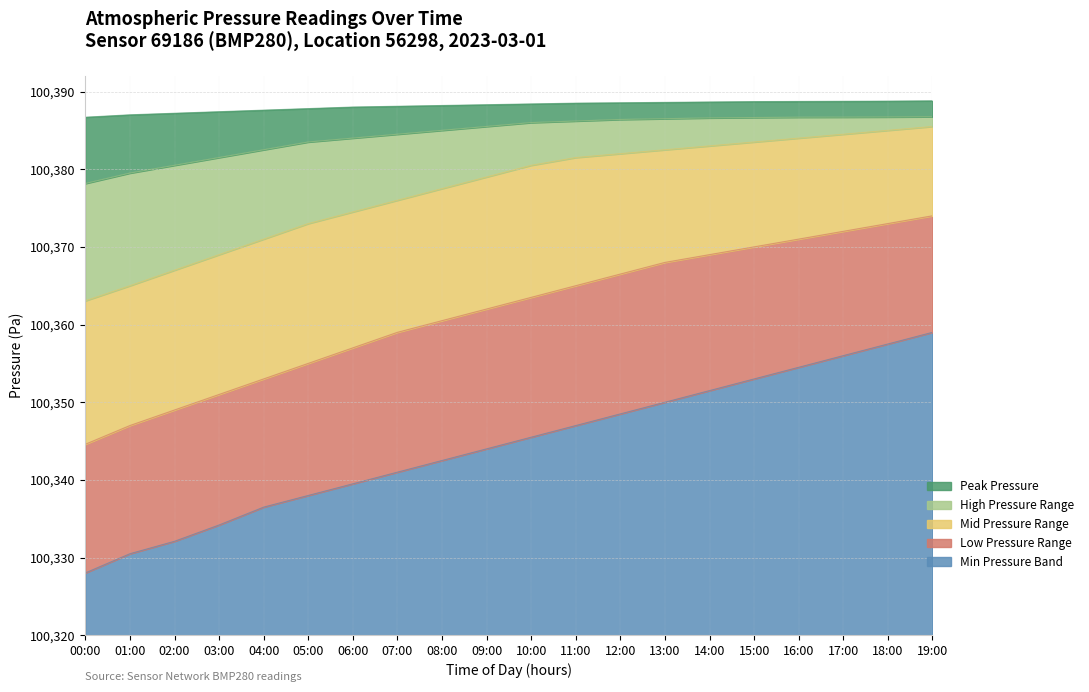

What is the smallest value displayed?

100328.0